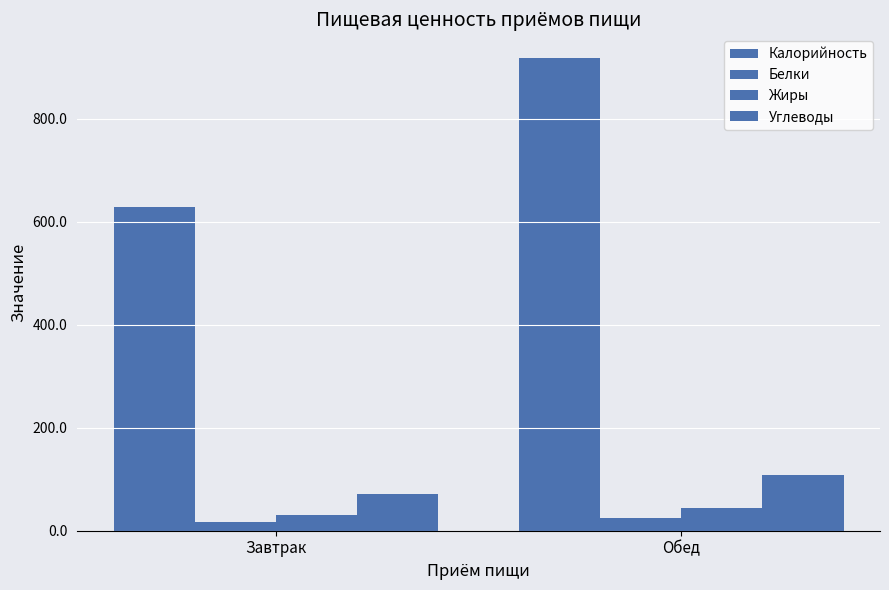

Which category has the highest value in the Белки series?

Обед